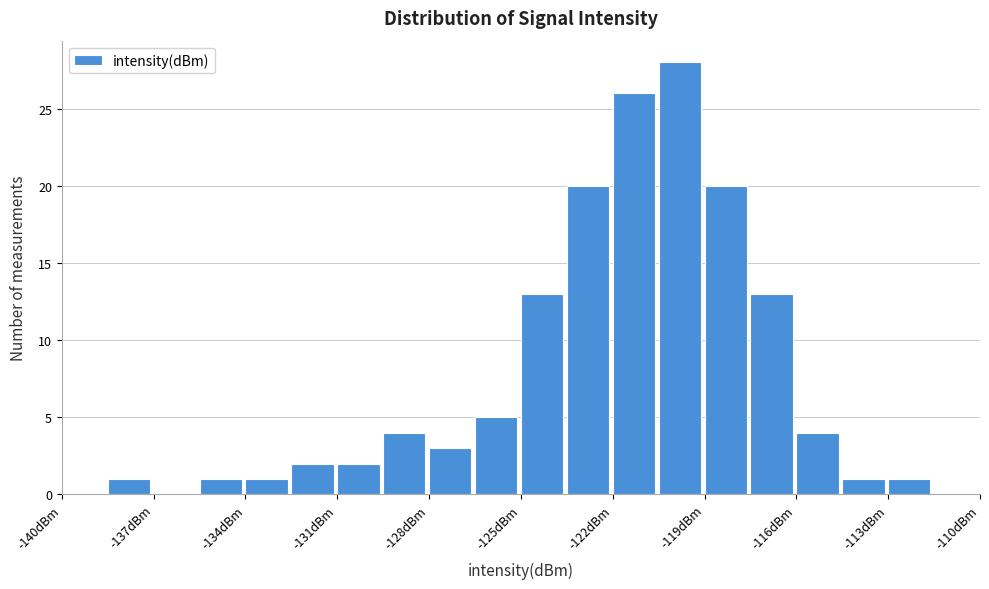

Around what value on the x-axis is the tallest bar? Give the approximate position of its centre, as read against the axis.

-120.0